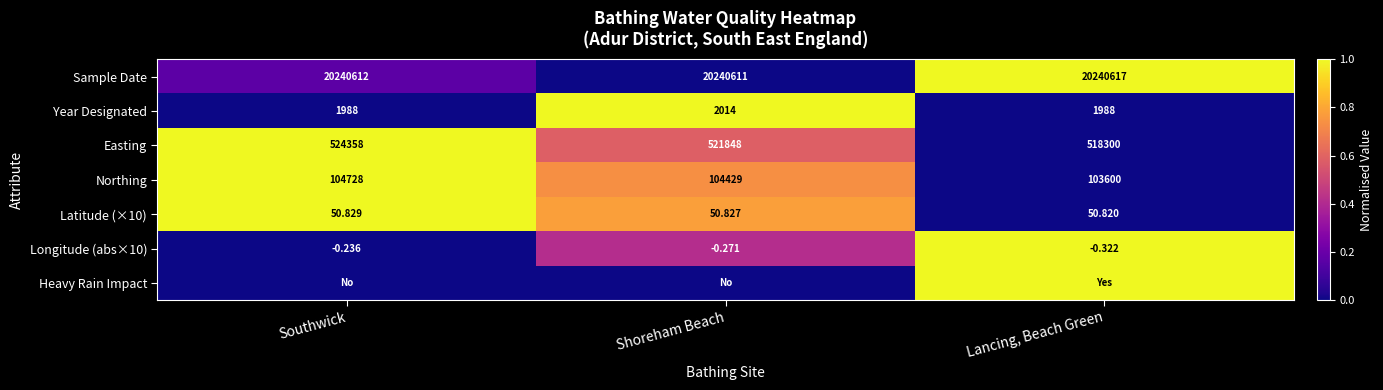

Which category has the highest value in the Longitude (abs×10) series?

Southwick